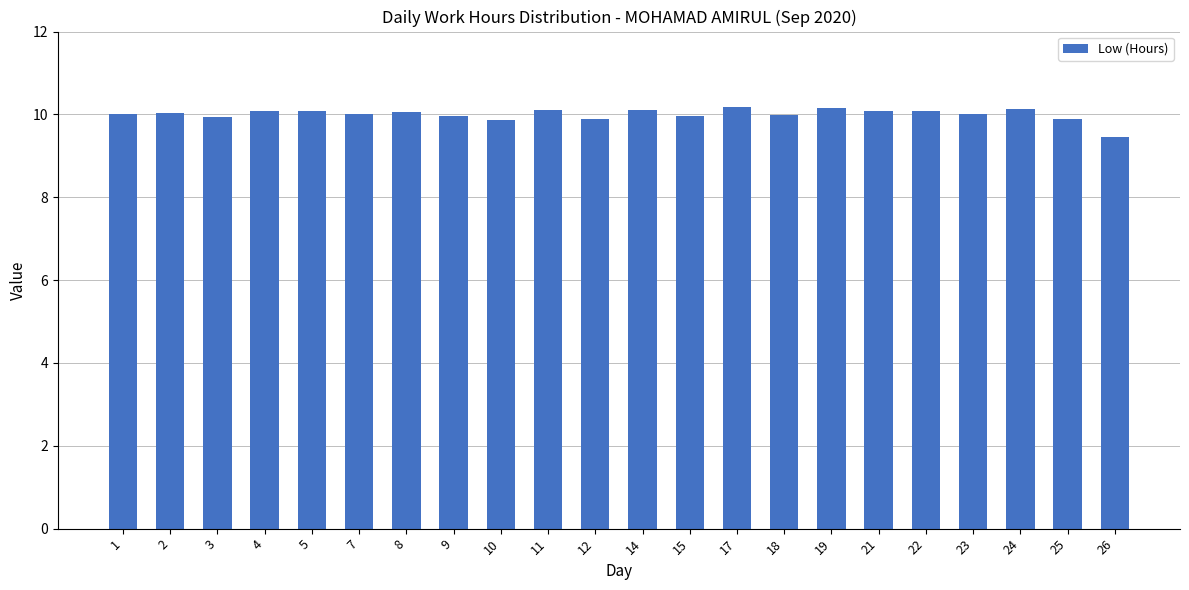

What is the value of the 13th bar from the left?

10.0